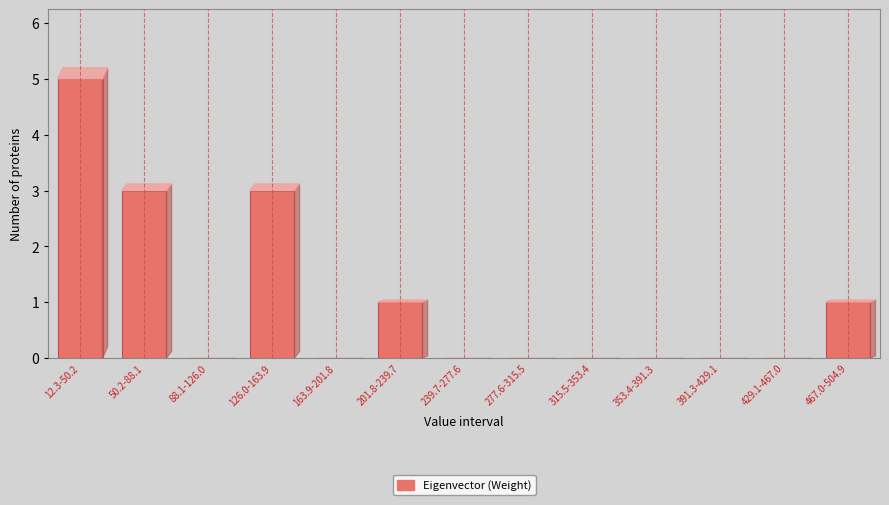

Reading left to right, extract all data points from this chart.

12.3-50.2=5	50.2-88.1=3	88.1-126.0=0	126.0-163.9=3	163.9-201.8=0	201.8-239.7=1	239.7-277.6=0	277.6-315.5=0	315.5-353.4=0	353.4-391.3=0	391.3-429.1=0	429.1-467.0=0	467.0-504.9=1